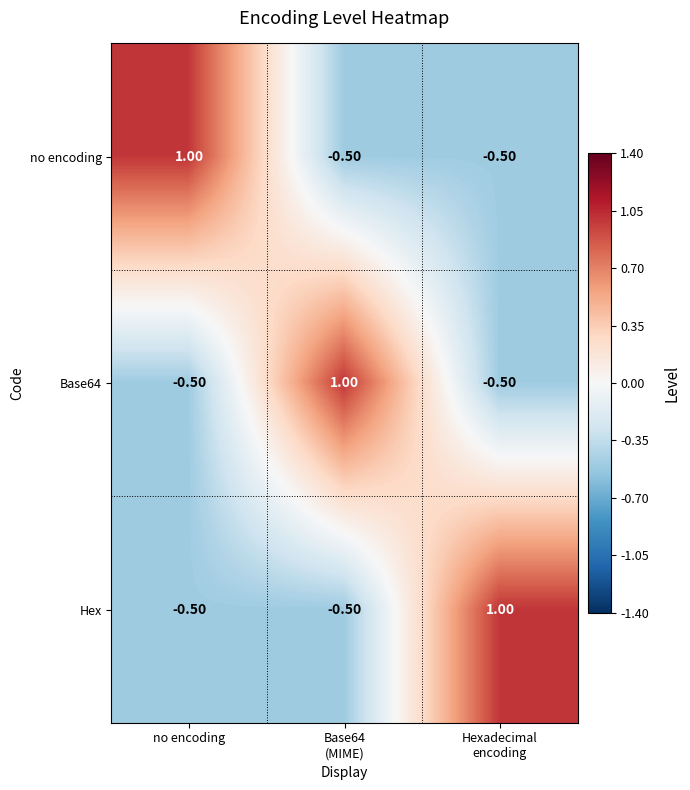

Which category has the highest value in the no encoding series?

no encoding